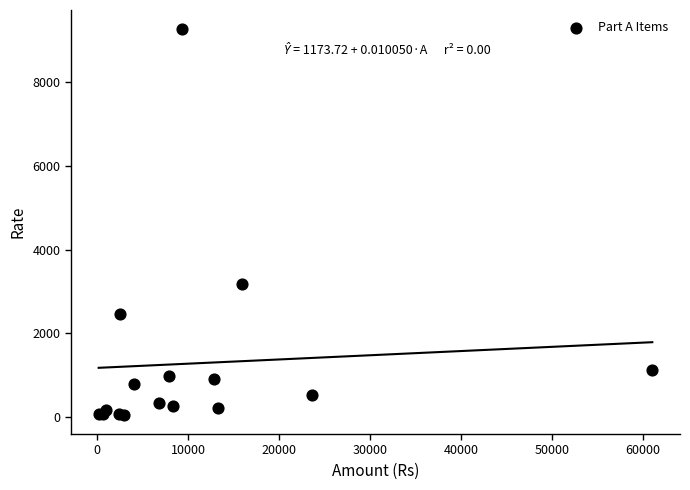

What Y value in the scatter plot is closest to 4657?

3185